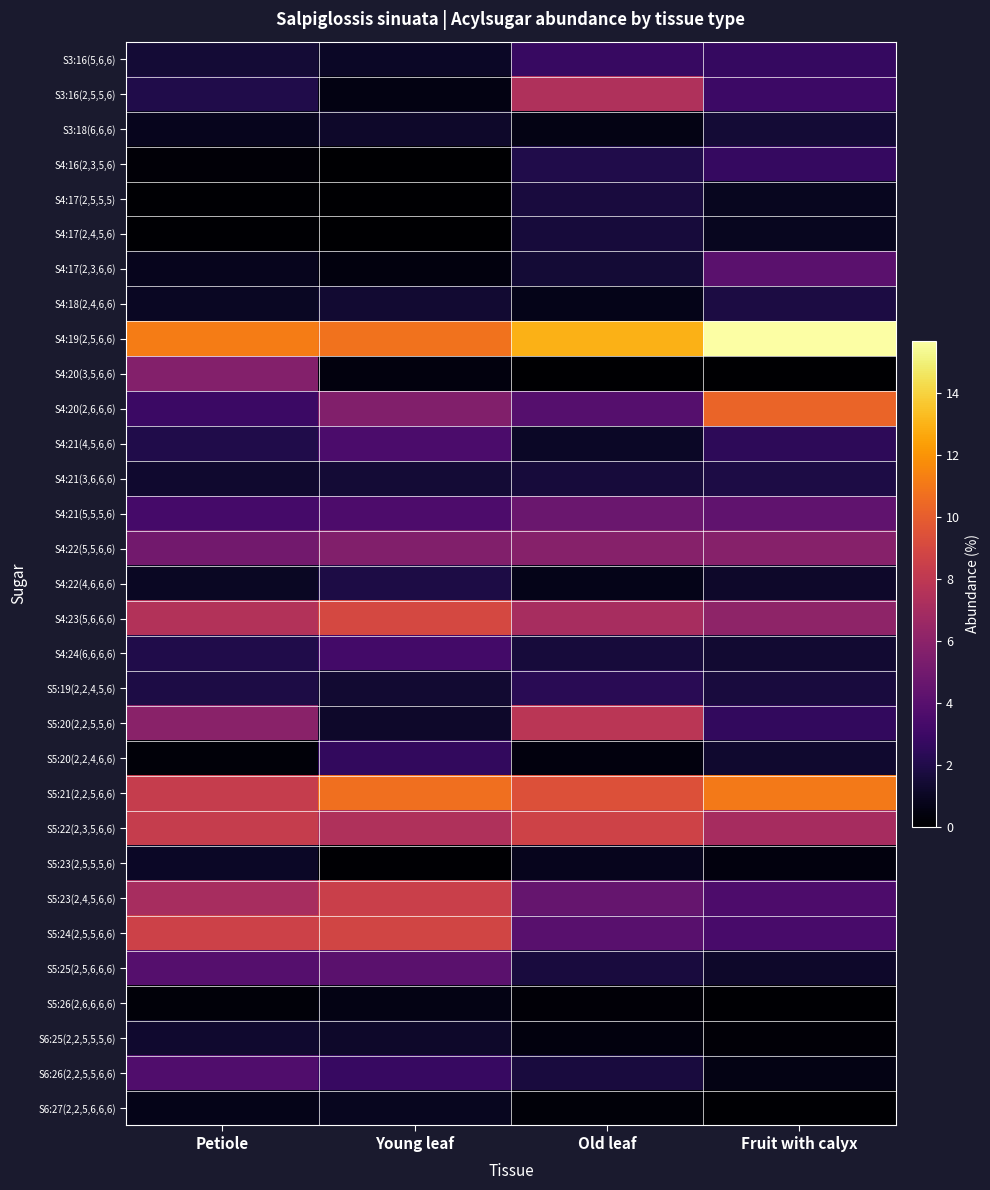

At which category is the sum across all series the highest?

Young leaf